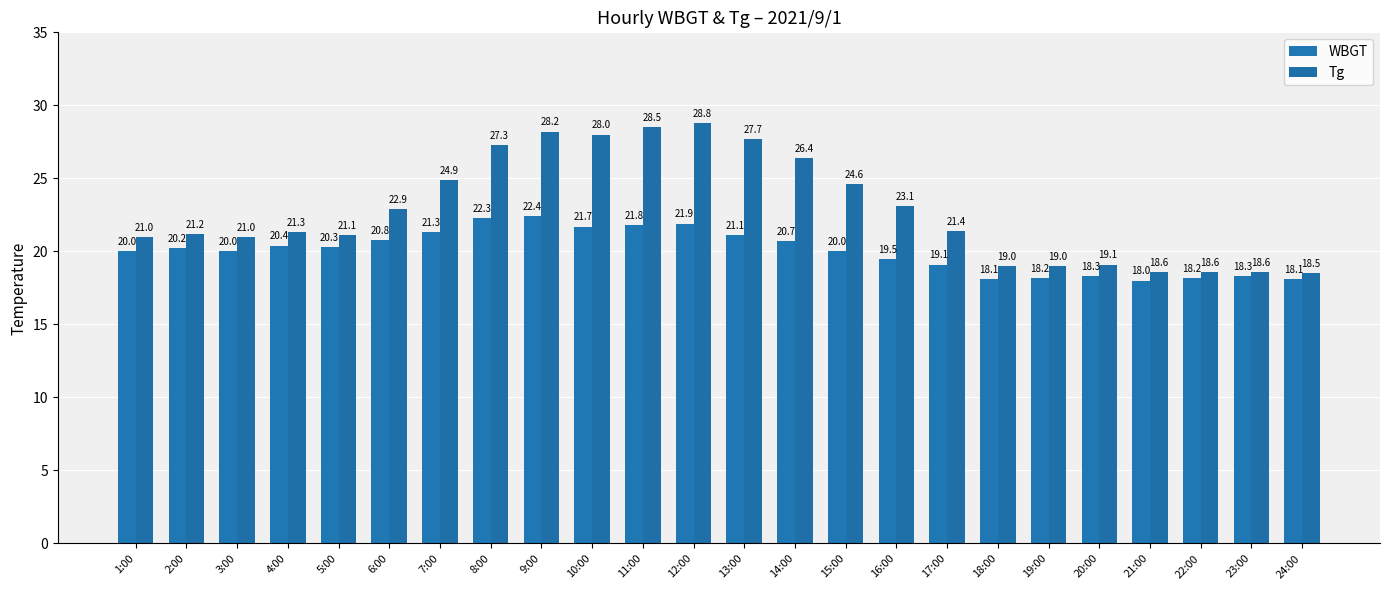

At which category is the sum across all series the highest?

12:00